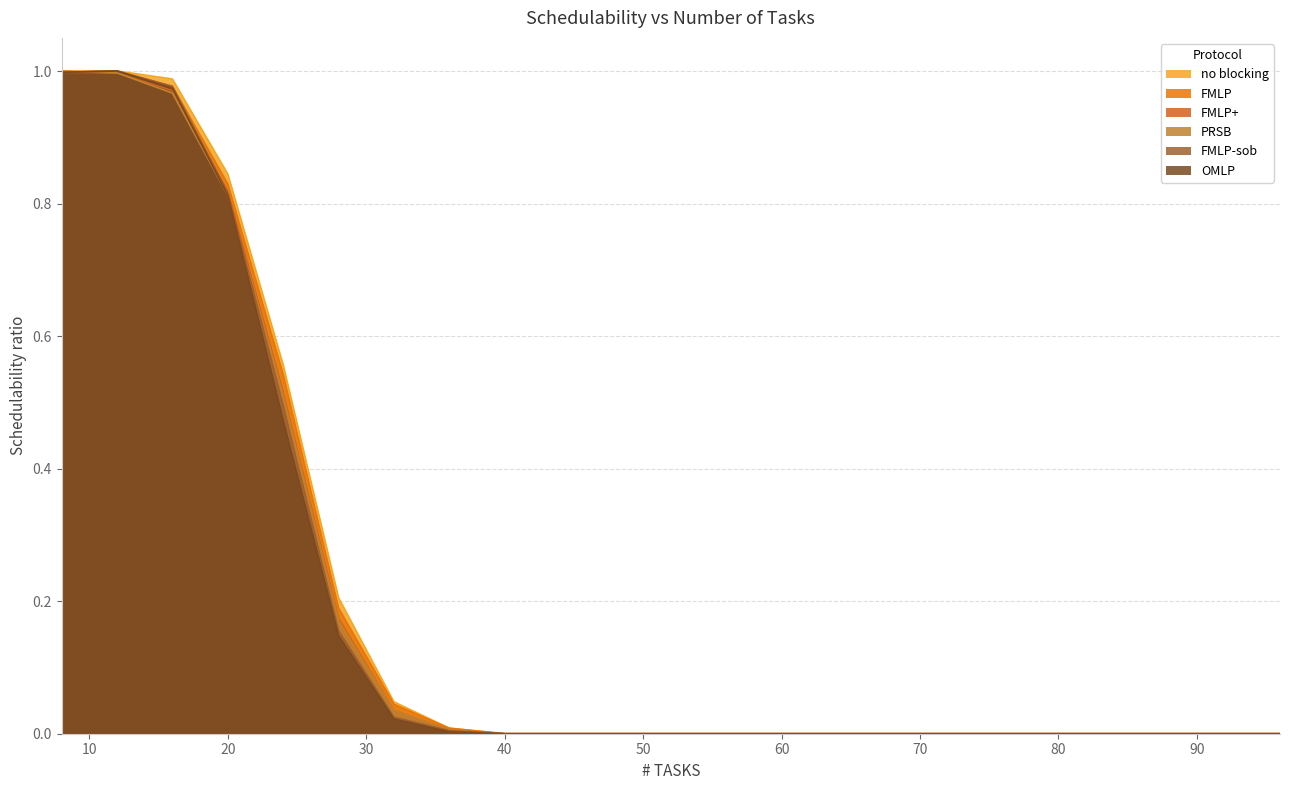

Which category has the lowest value across all series?

40